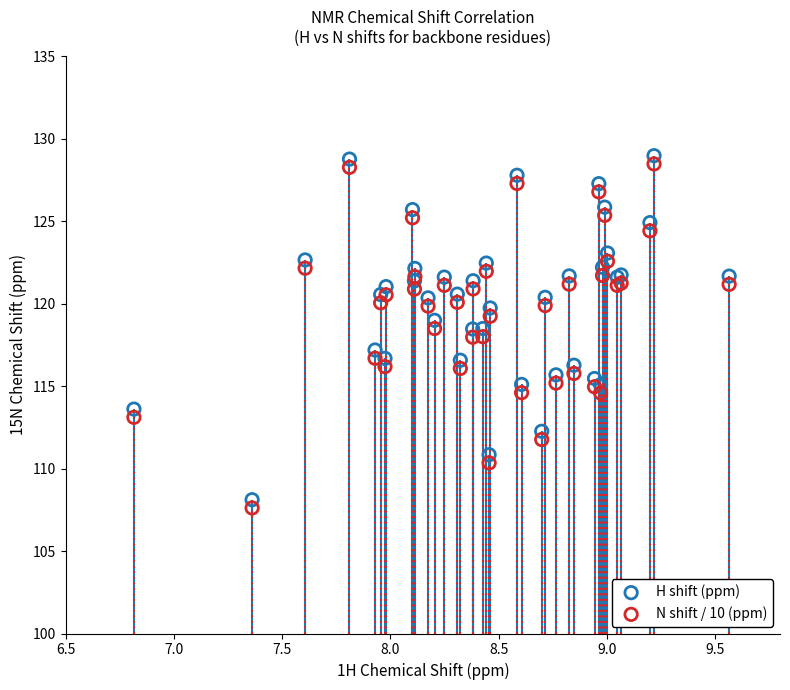

What is the X range (max minus min) for the scatter plot?

2.7